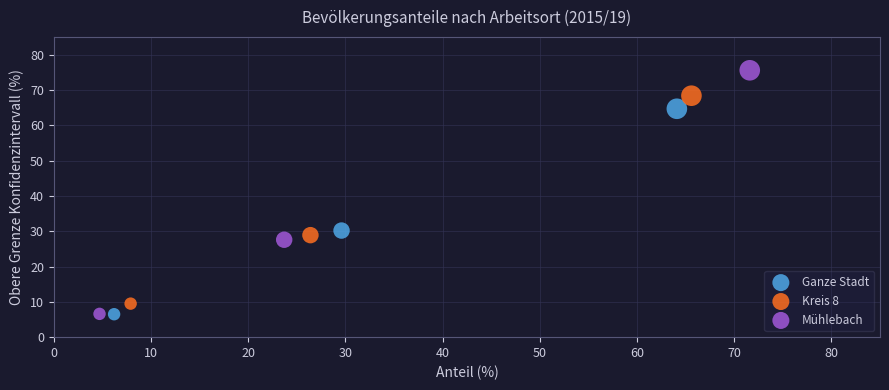

Which series contains the highest Y value?

Mühlebach